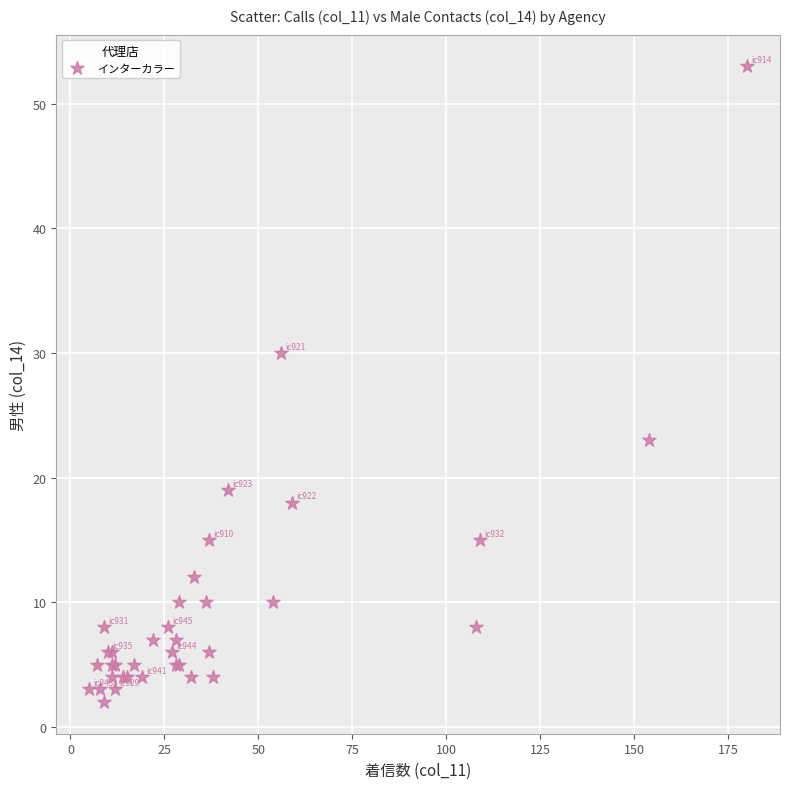

What Y value in the scatter plot is closest to 27?

30